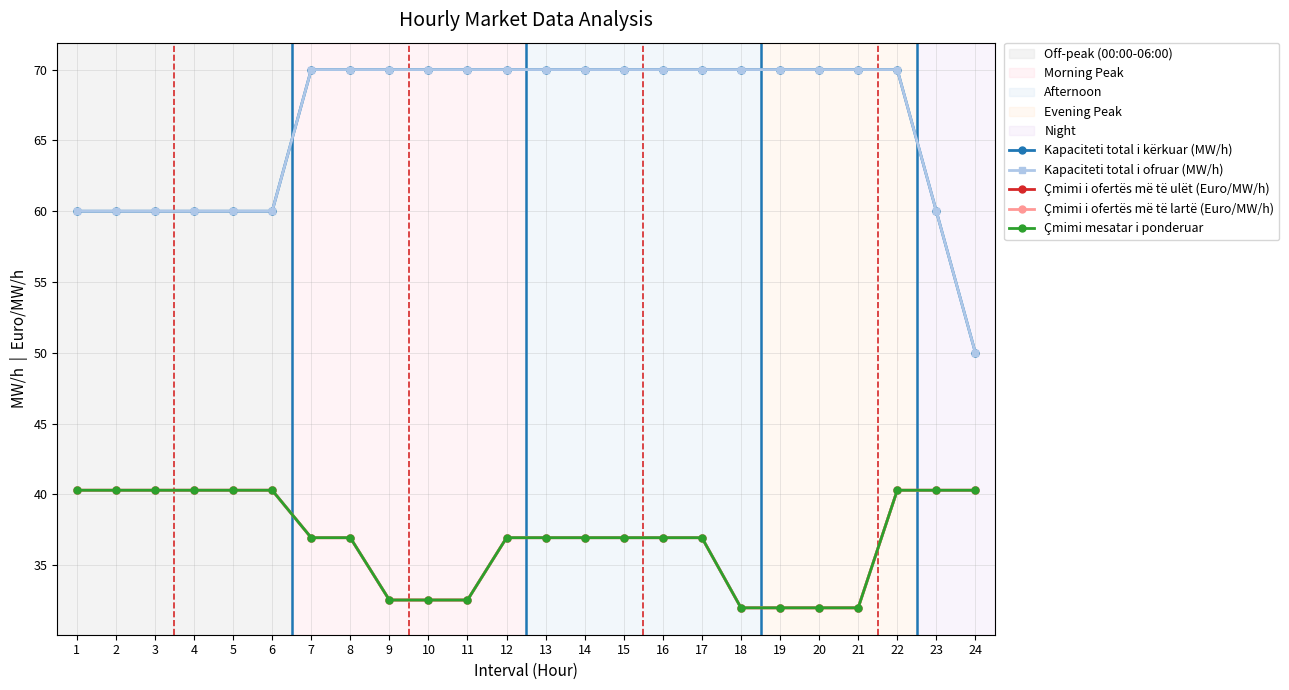

Rank the categories by Çmimi i ofertës më të ulët (Euro/MW/h) value from highest to lowest.

1, 2, 3, 4, 5, 6, 22, 23, 24, 7, 8, 12, 13, 14, 15, 16, 17, 9, 10, 11, 18, 19, 20, 21